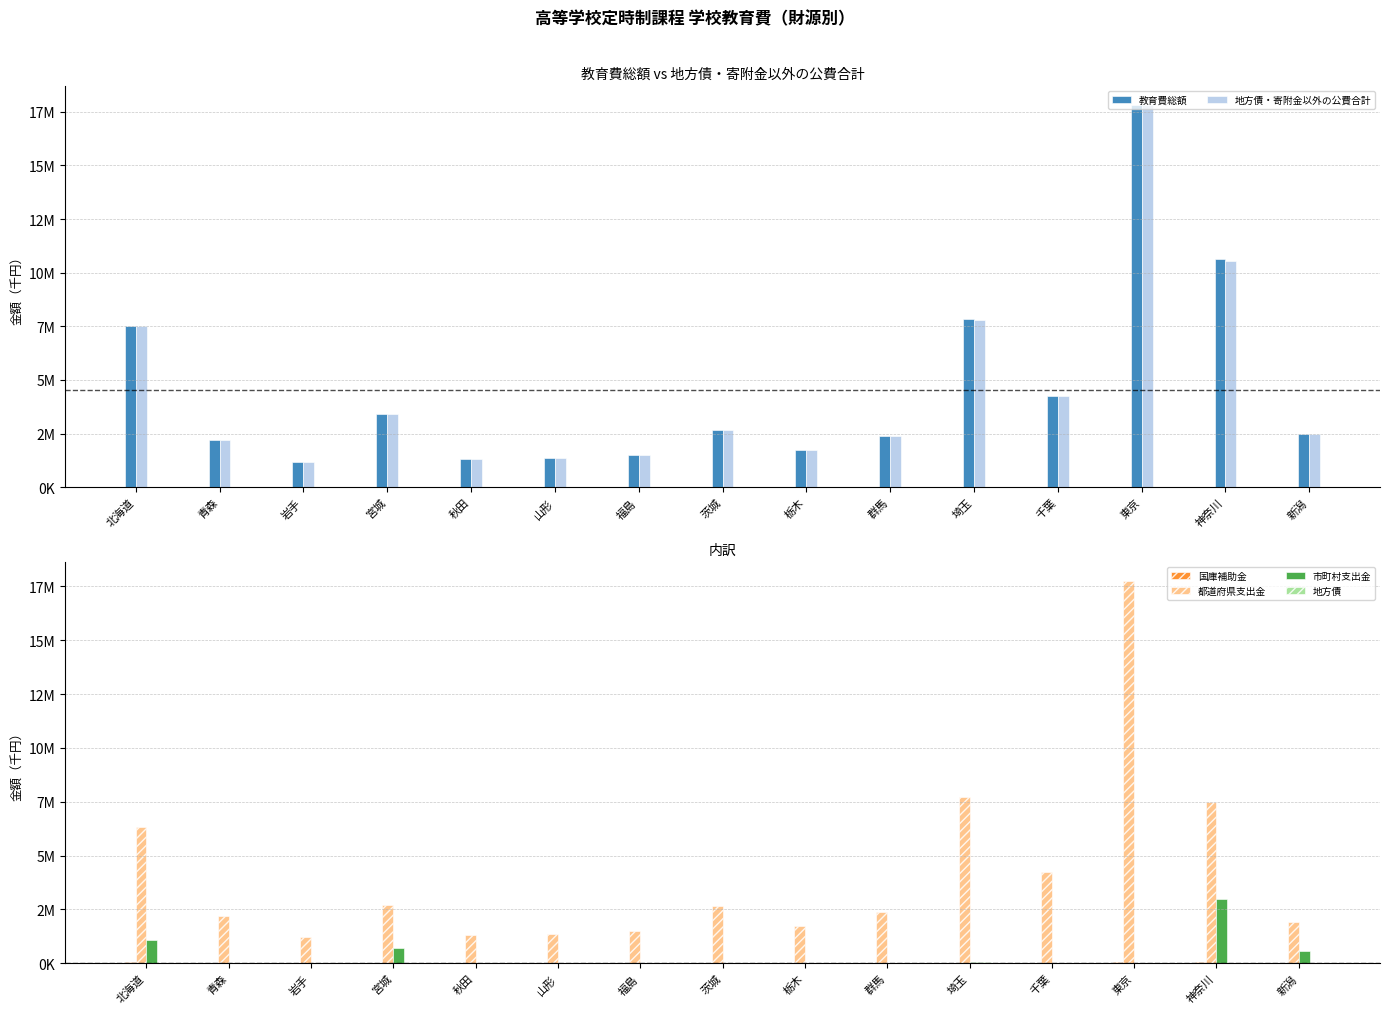

What is the difference between the highest and lowest values at 群馬?

2391881